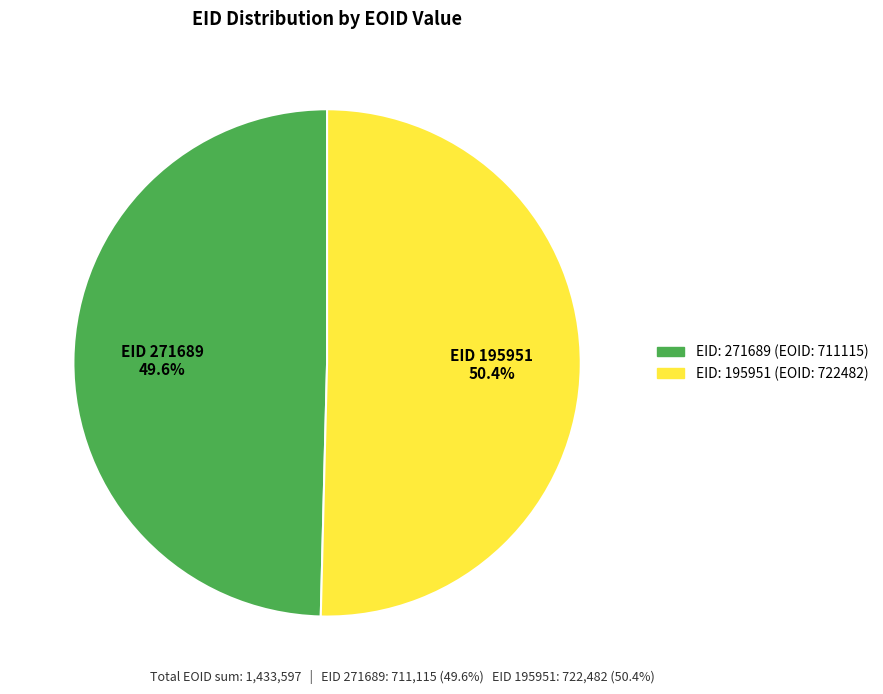

To the nearest percent, what is the average slice percentage?

50%